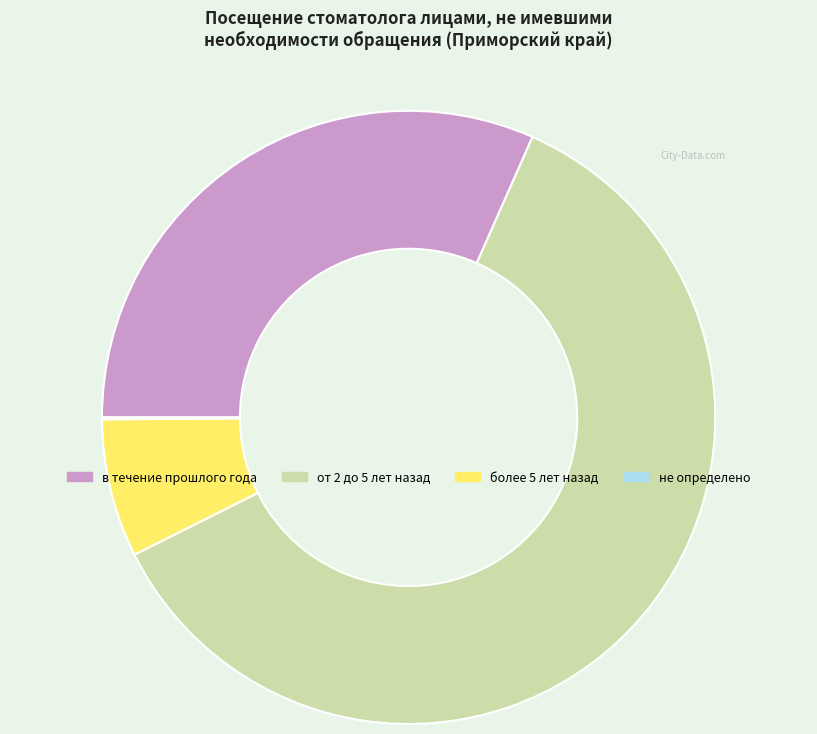

Is there a majority slice in this chart?

Yes